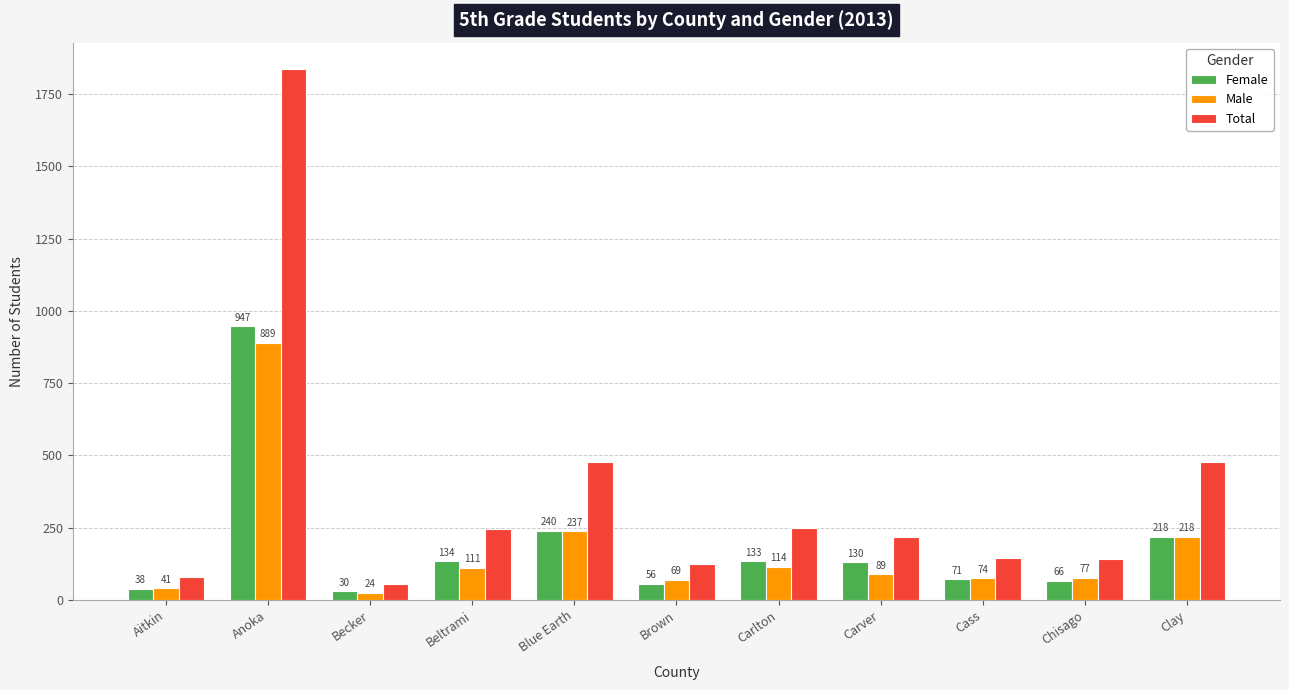

What is the difference between the maximum and minimum values in the Total series?

1782